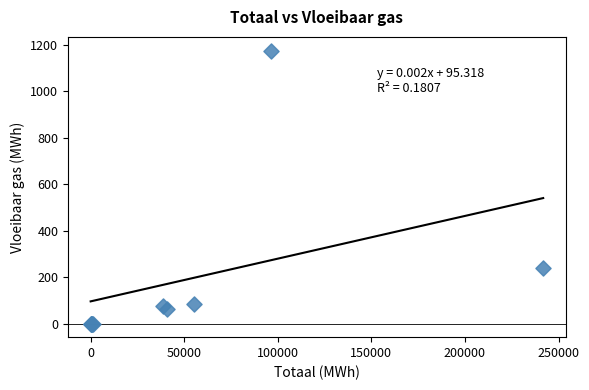

What Y value in the scatter plot is closest to 587?

239.2